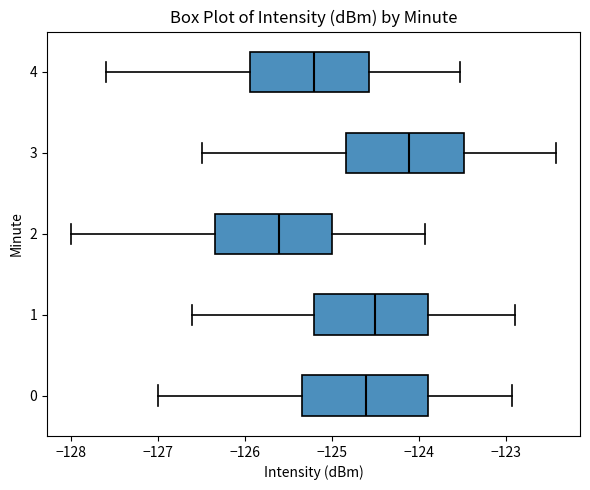

Where does the median line of the box at y = 4 sit on the x-axis? The values are not printed on the chart, so give them approximately, as read against the axis.

-125.2